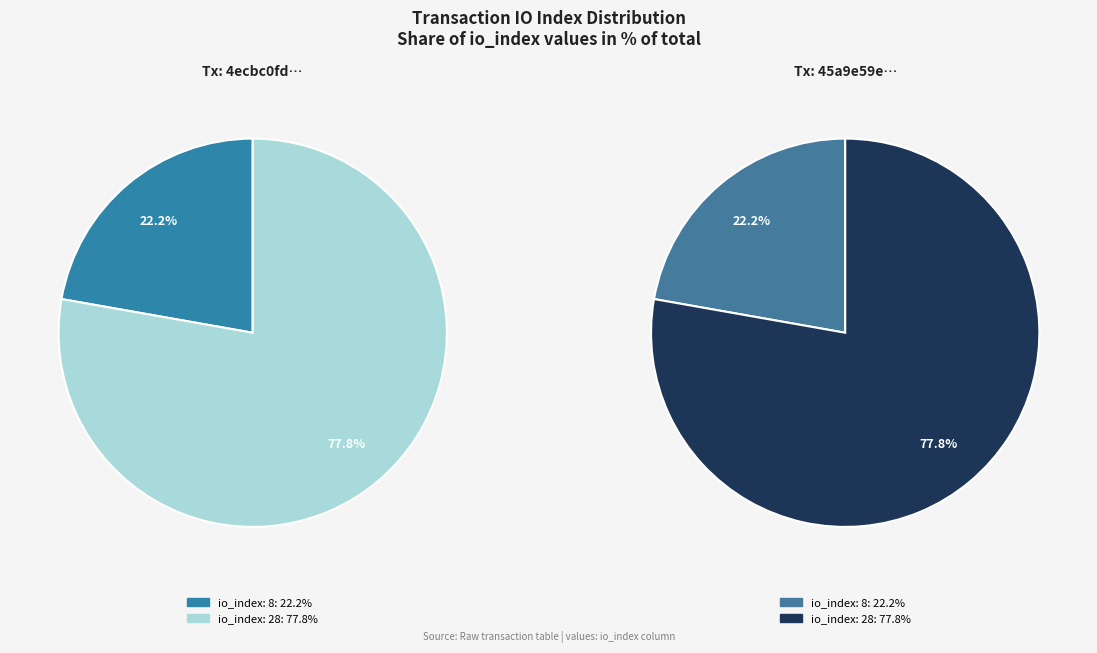

What is the total percentage of io_index: 28 and io_index: 8?

100.0%